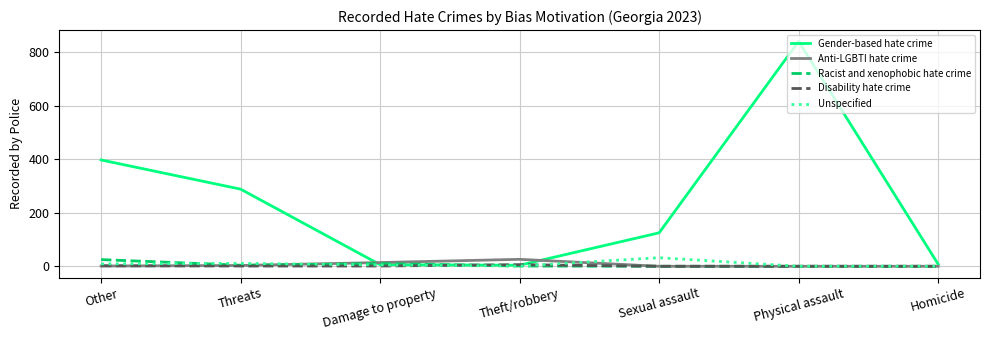

What is the difference between the highest and lowest values at Physical assault?

840